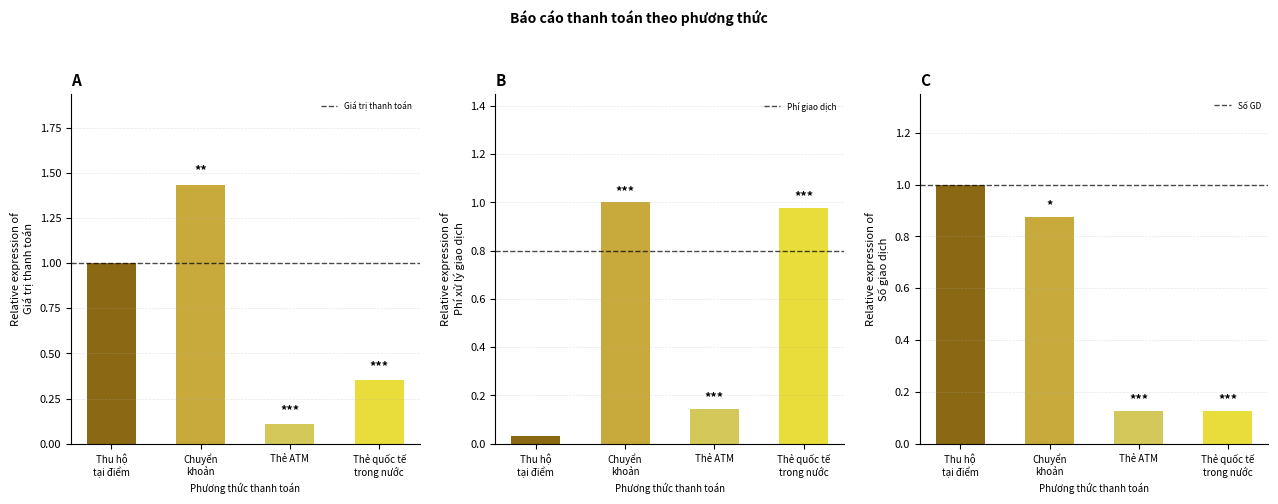

Count the number of data series in this chart.

3